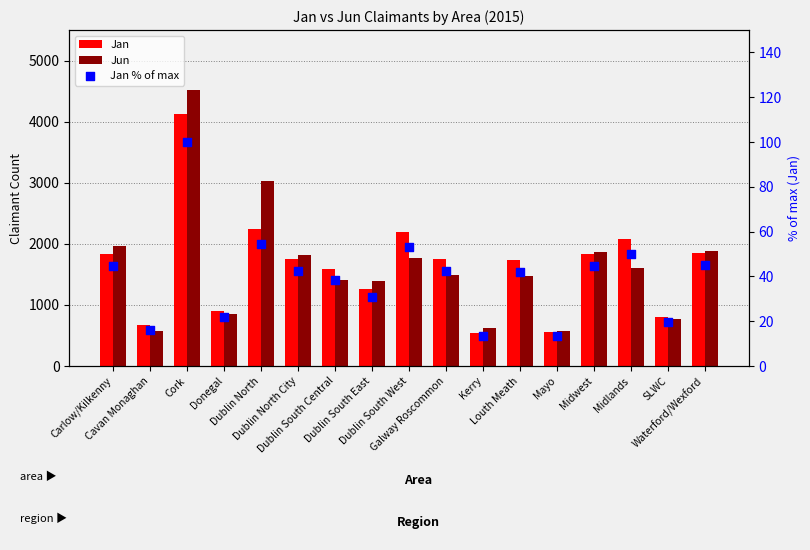

What is the total value across all series at Dublin North?

5320.3